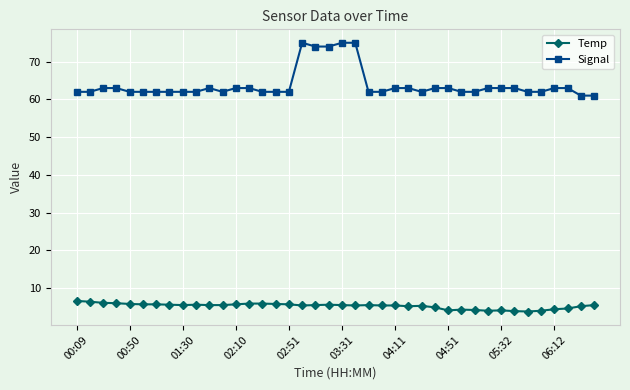

True or false: Signal and Temp intersect in this chart.

False